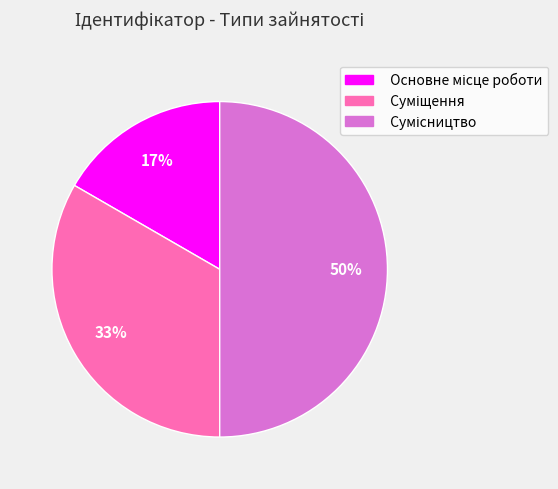

To the nearest percent, what is the difference between the largest and smallest slice percentages?

33%